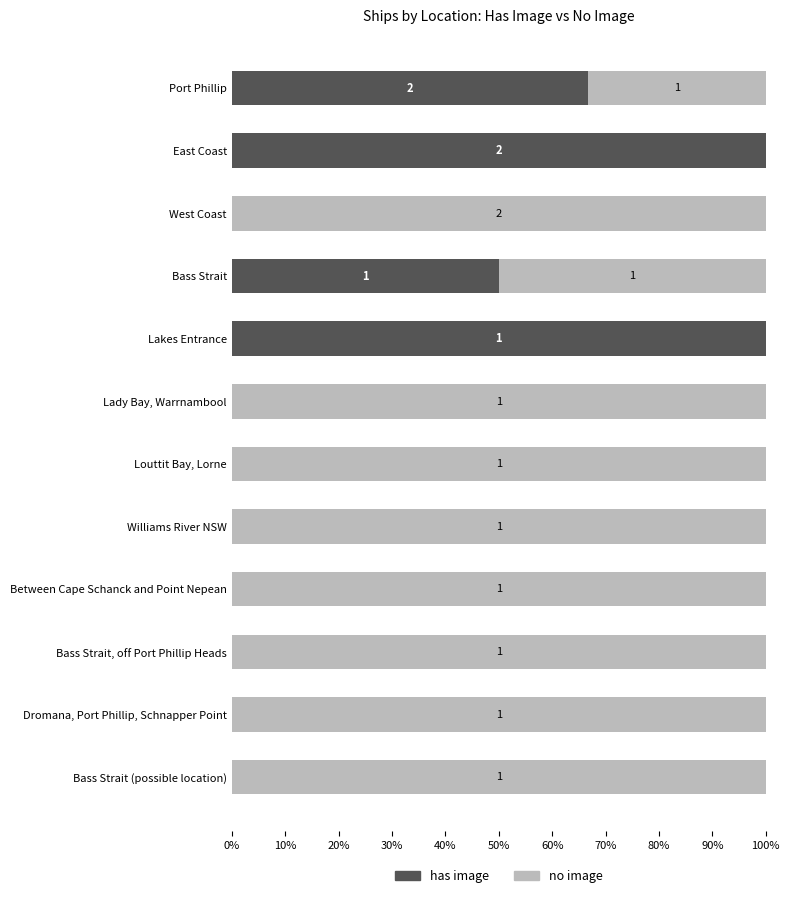

What are all the series names shown in the legend?

has image, no image